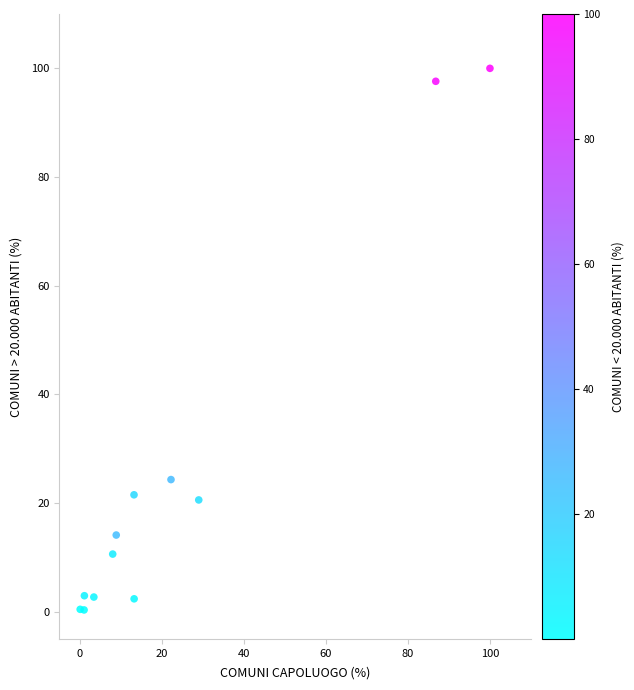

What Y value in the scatter plot is closest to 50?

24.3